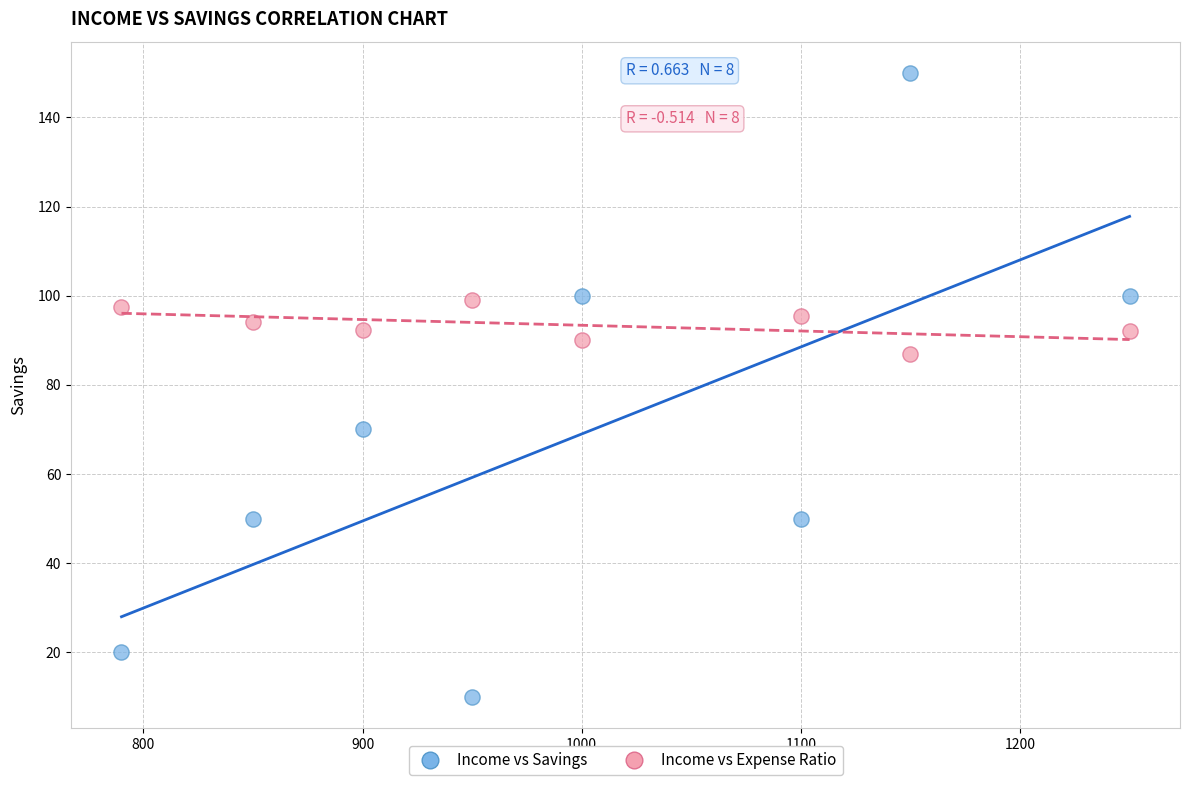

Which series has the largest Y range (max minus min)?

Income vs Savings